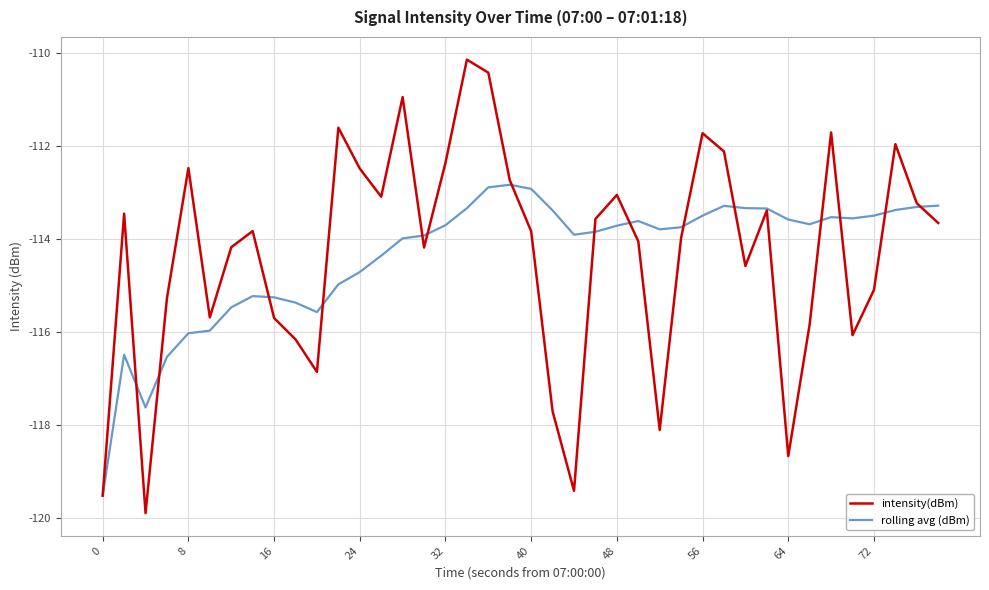

What is the highest value of the rolling avg (dBm) series?

-112.8